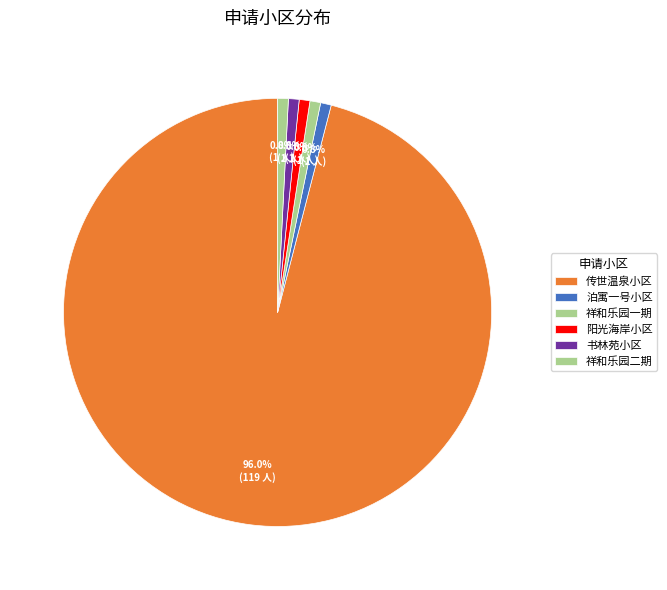

To the nearest percent, what portion does 阳光海岸小区 represent?

1%